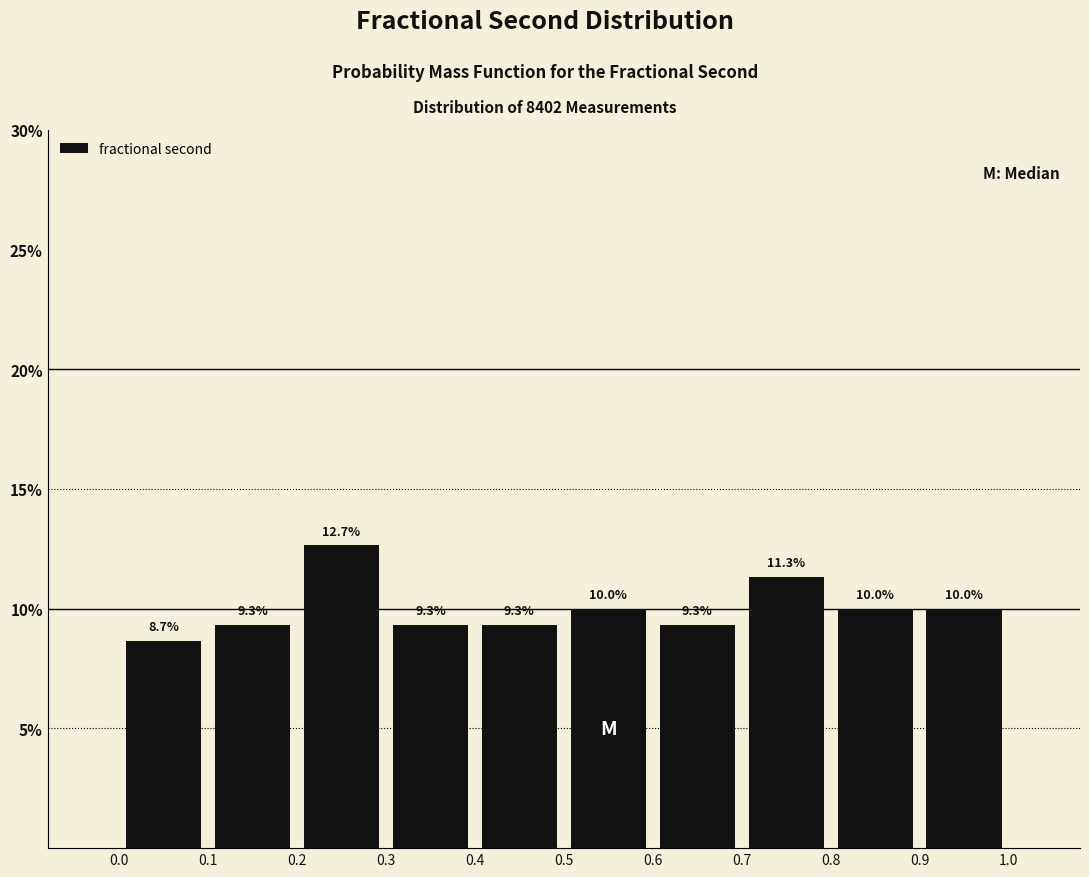

How tall is the bar that spans 0.7 to 0.8 on the x-axis?

11.3